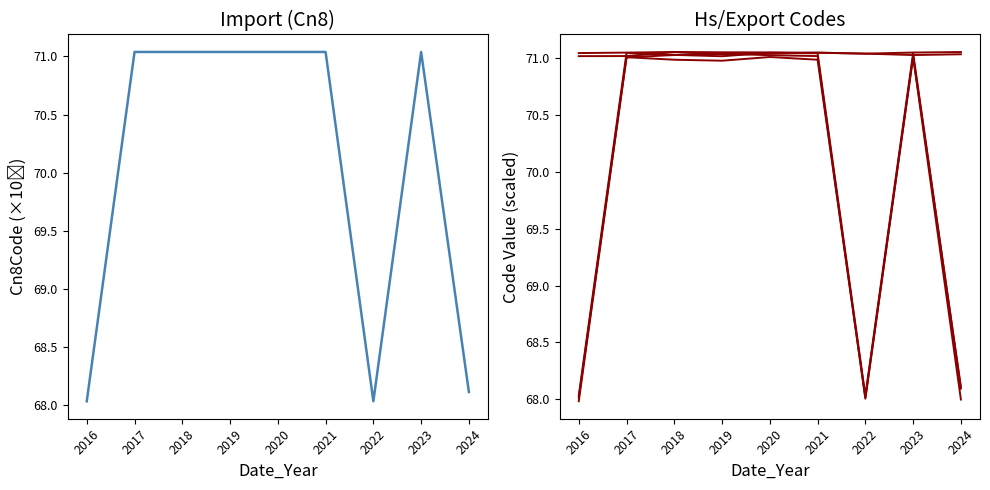

True or false: Import_Cn8Code and Import_Hs6Code intersect in this chart.

True